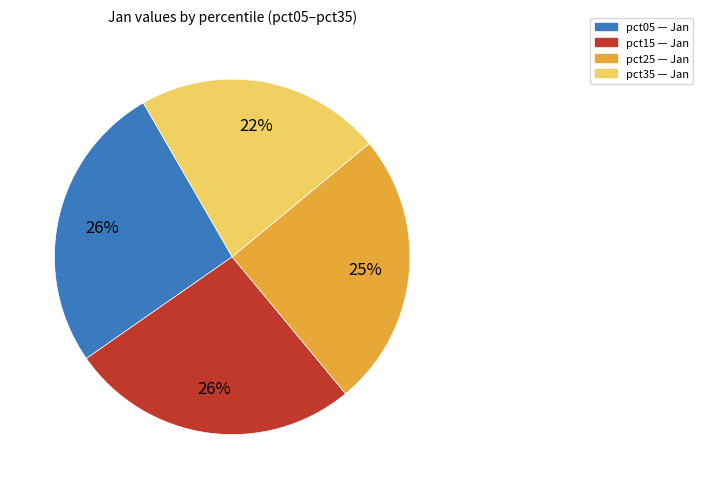

Does any single category account for the majority?

No